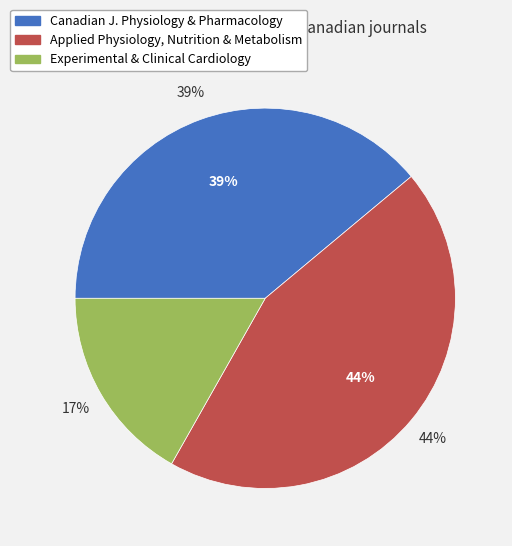

Is there a majority slice in this chart?

No